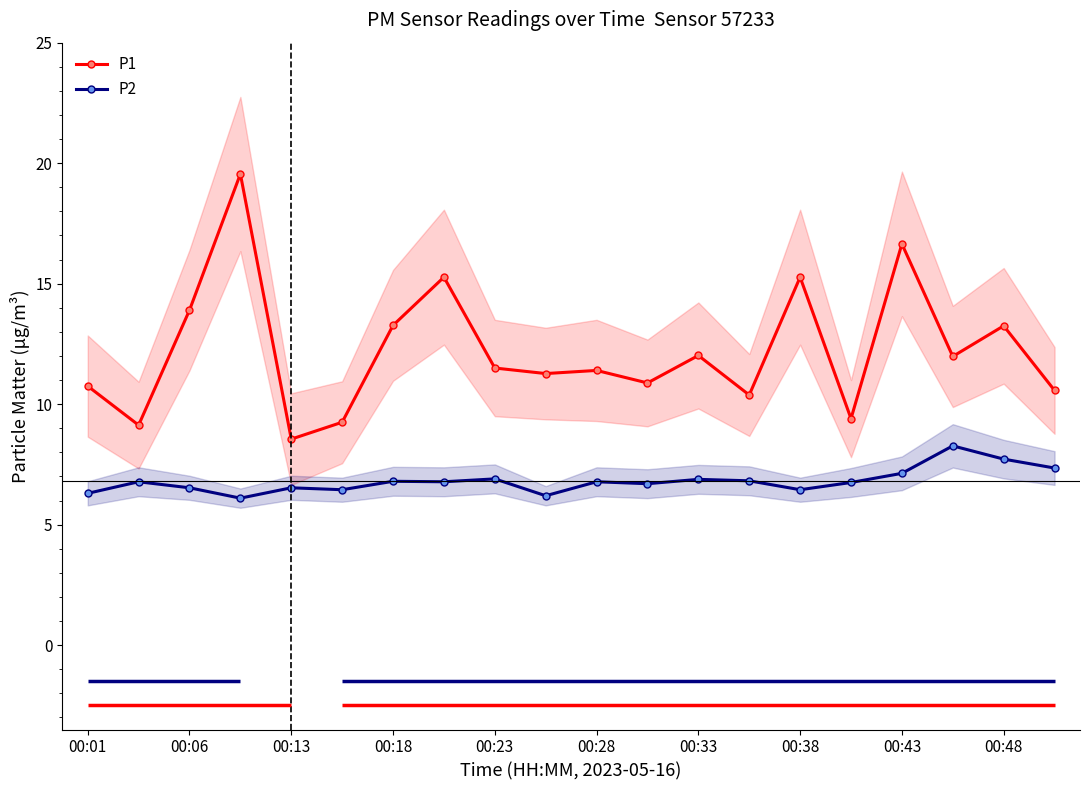

What is the smallest value displayed?

6.1